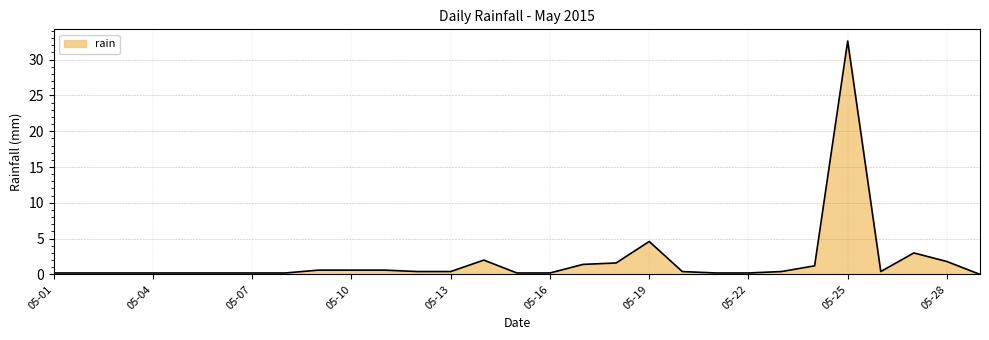

What is the difference between the maximum and minimum values?

32.6